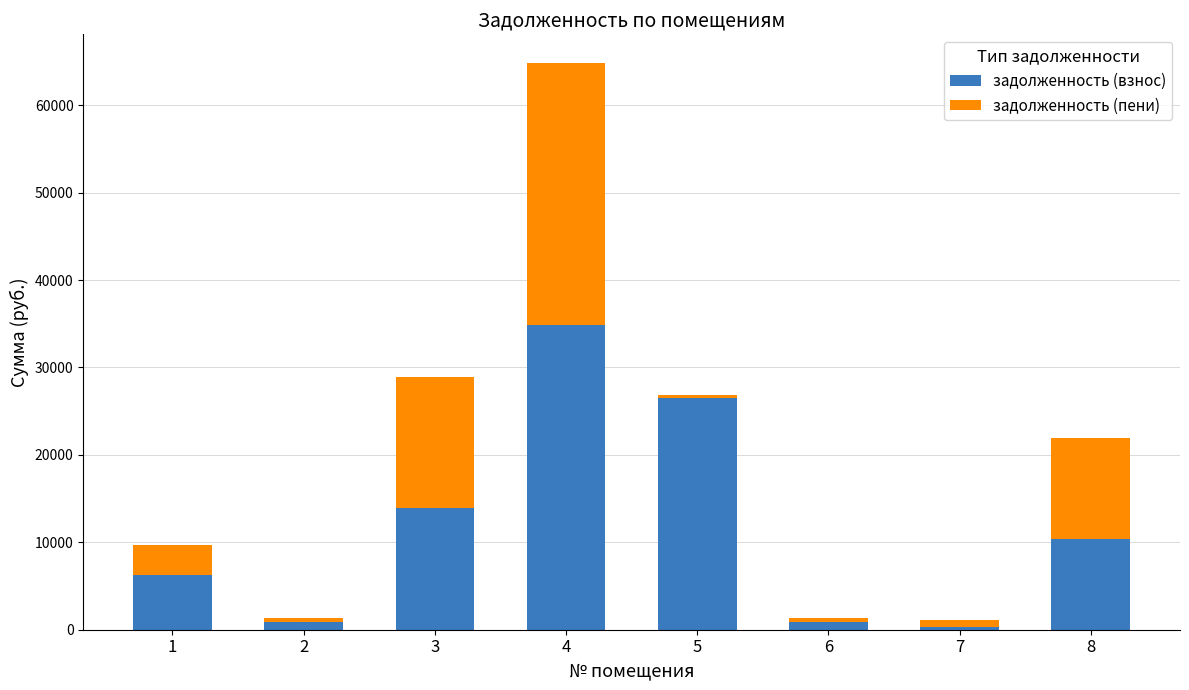

At which category is the sum across all series the highest?

4